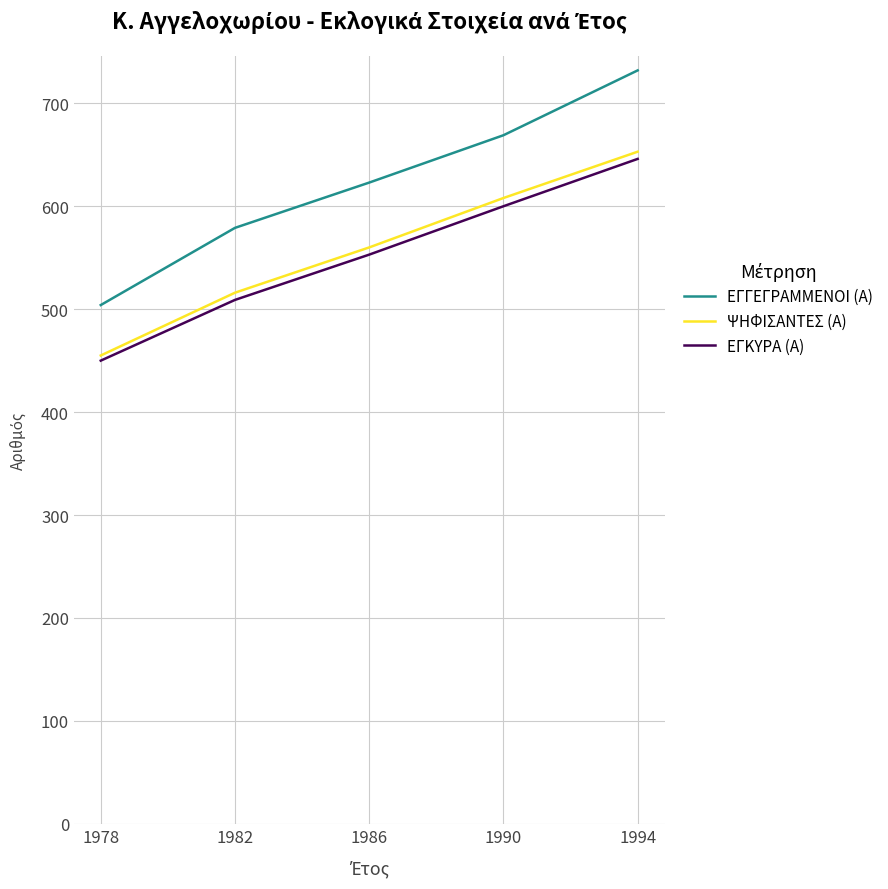

The value of ΕΓΚΥΡΑ (Α) at 1978 is 450. True or false?

True